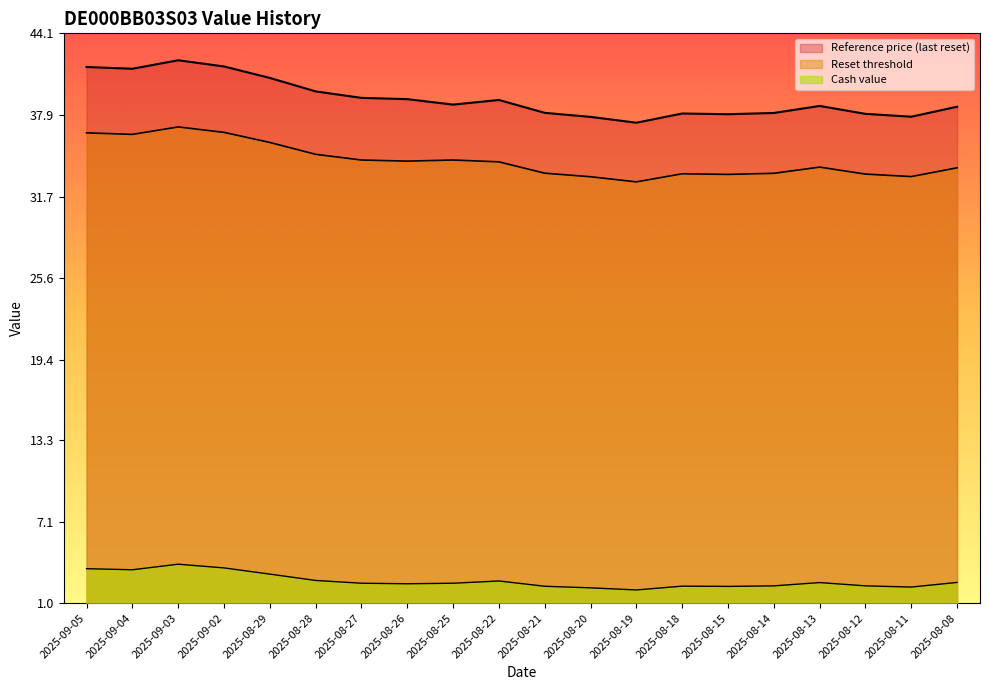

How many lines are shown in the chart?

3